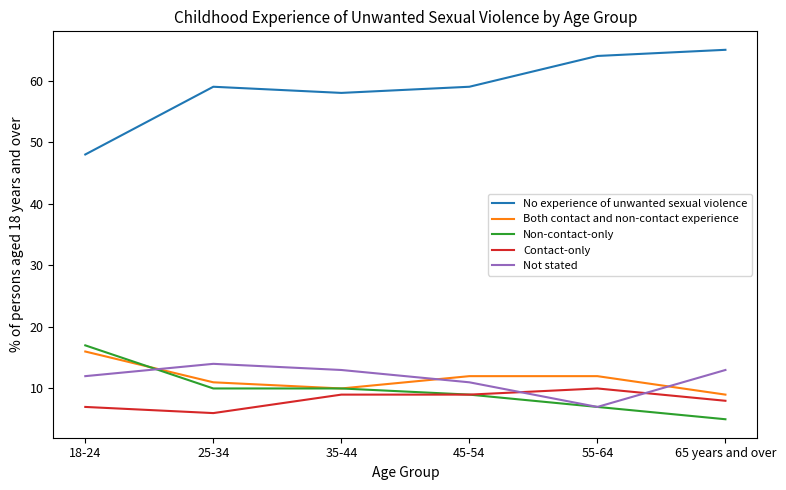

Which series changed the most between 18-24 and 25-34?

No experience of unwanted sexual violence